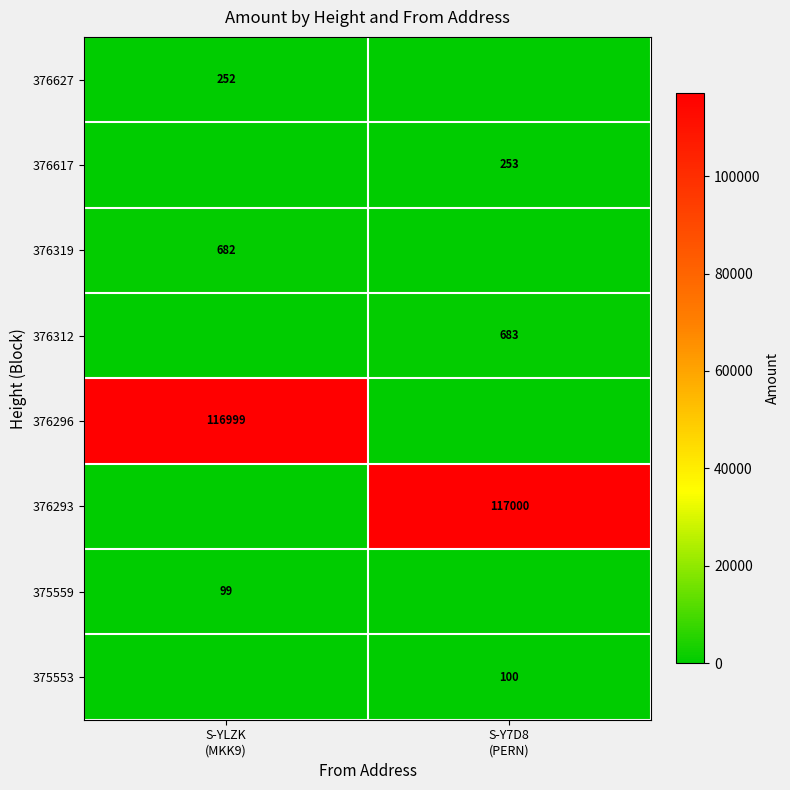

List the series in order of their peak value, highest first.

376293, 376296, 376312, 376319, 376617, 376627, 375553, 375559